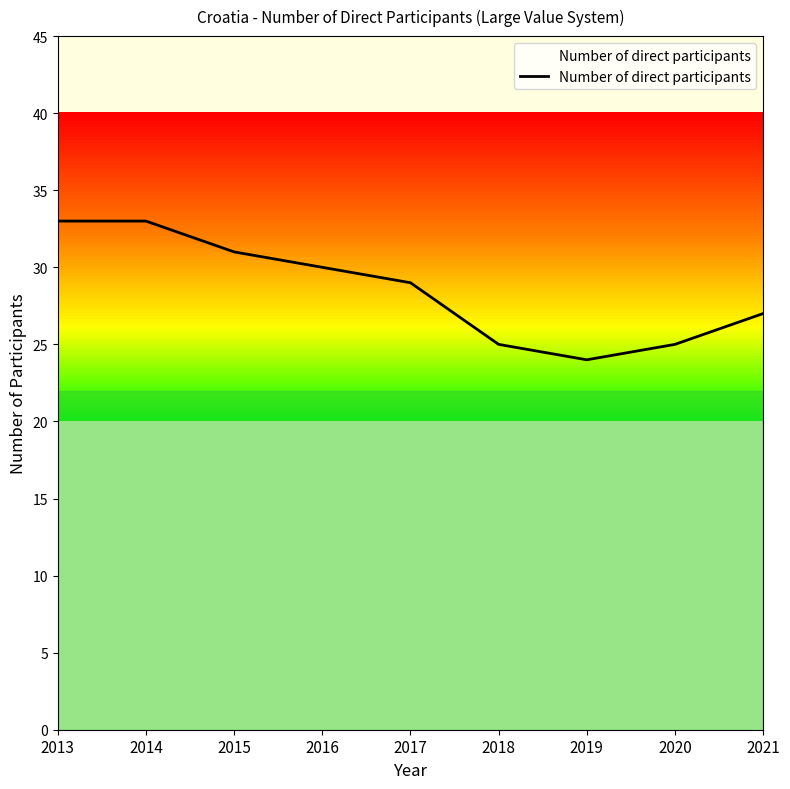

The value at 2015 is 31. True or false?

True